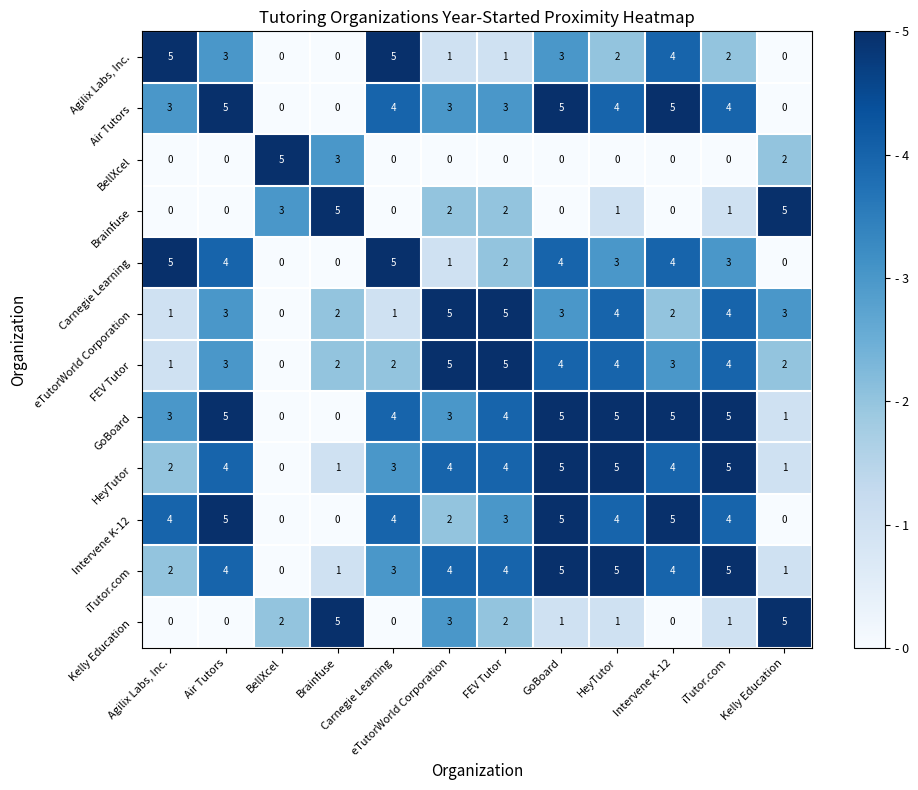

How many values in BellXcel are above zero?

3